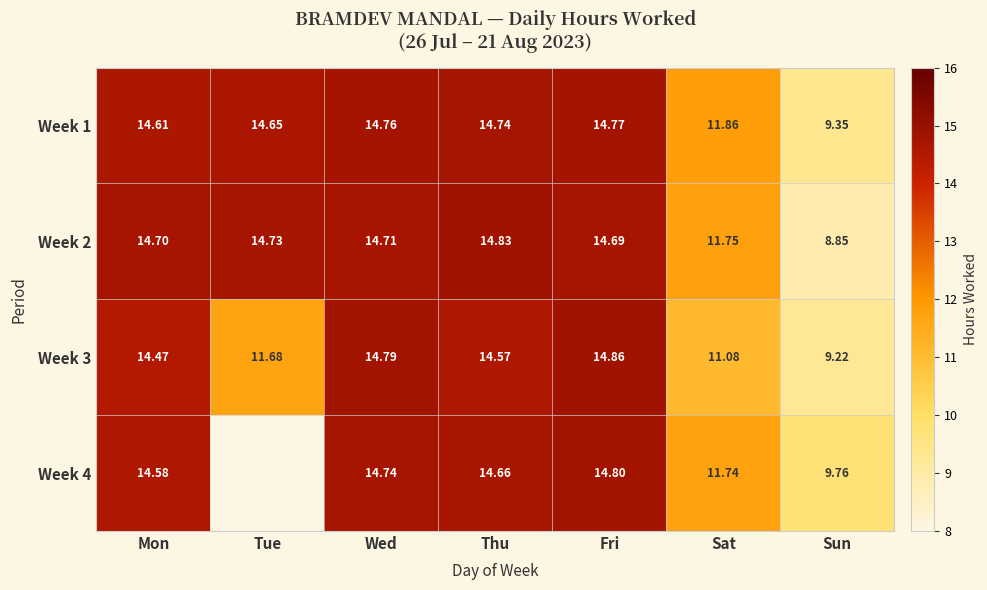

List the labels in order of Week 2 value, smallest first.

Sun, Sat, Fri, Mon, Wed, Tue, Thu